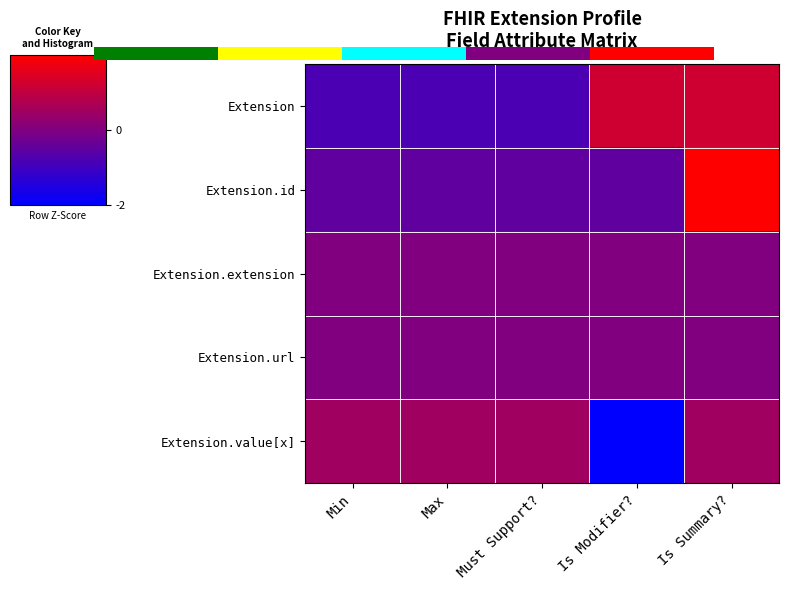

Which series has the largest total across all categories?

Extension.id